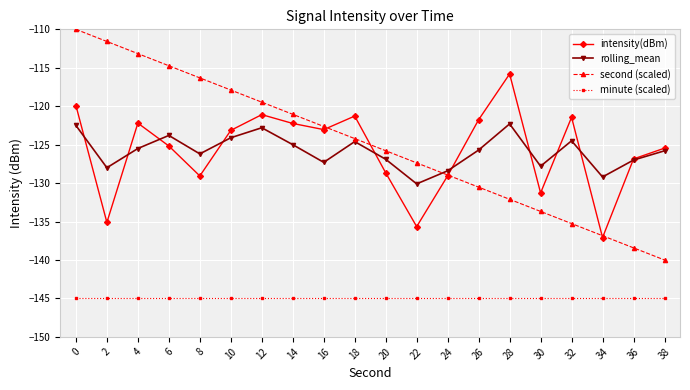

Rank the series by their maximum value, from highest to lowest.

second (scaled), intensity(dBm), rolling_mean, minute (scaled)